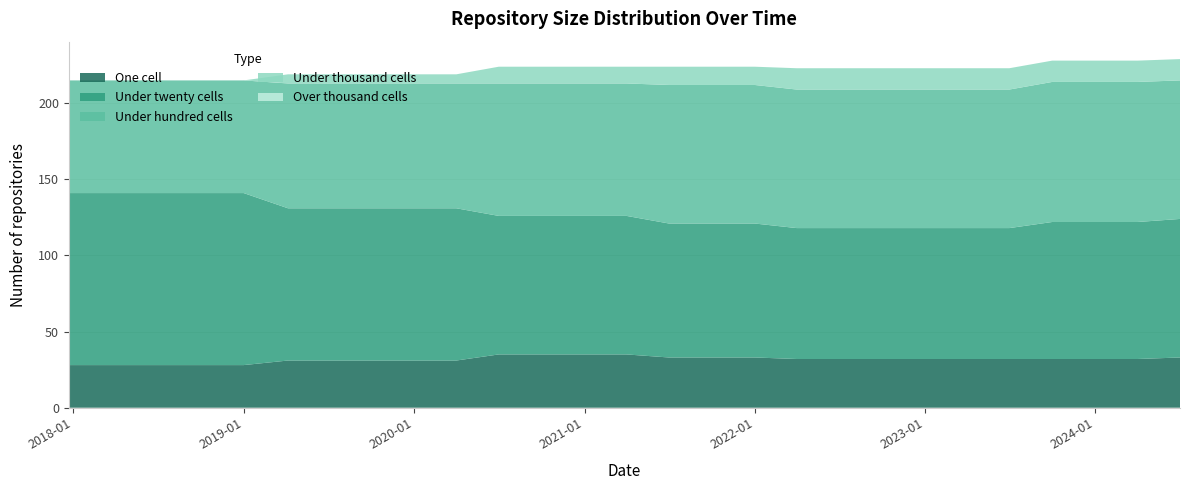

How many data points in under_thousand_cells are above 11?

13